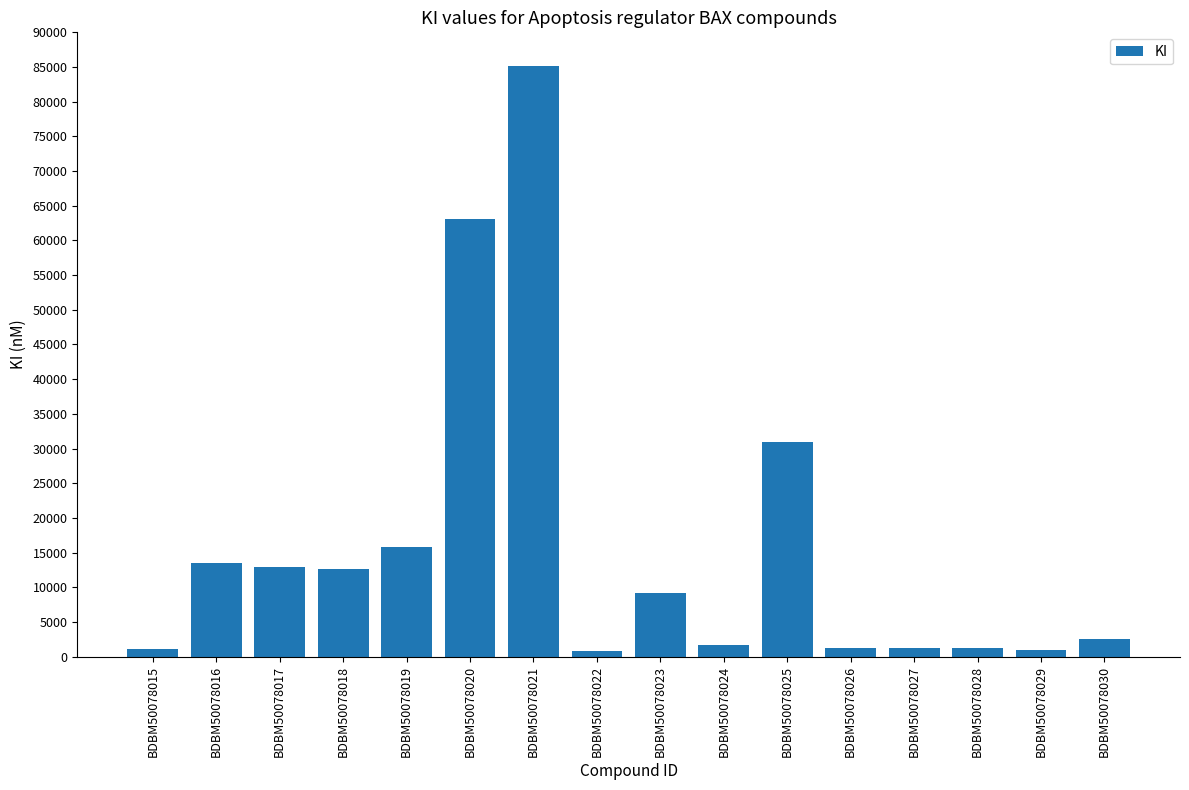

What is the maximum value shown in the chart?

85100